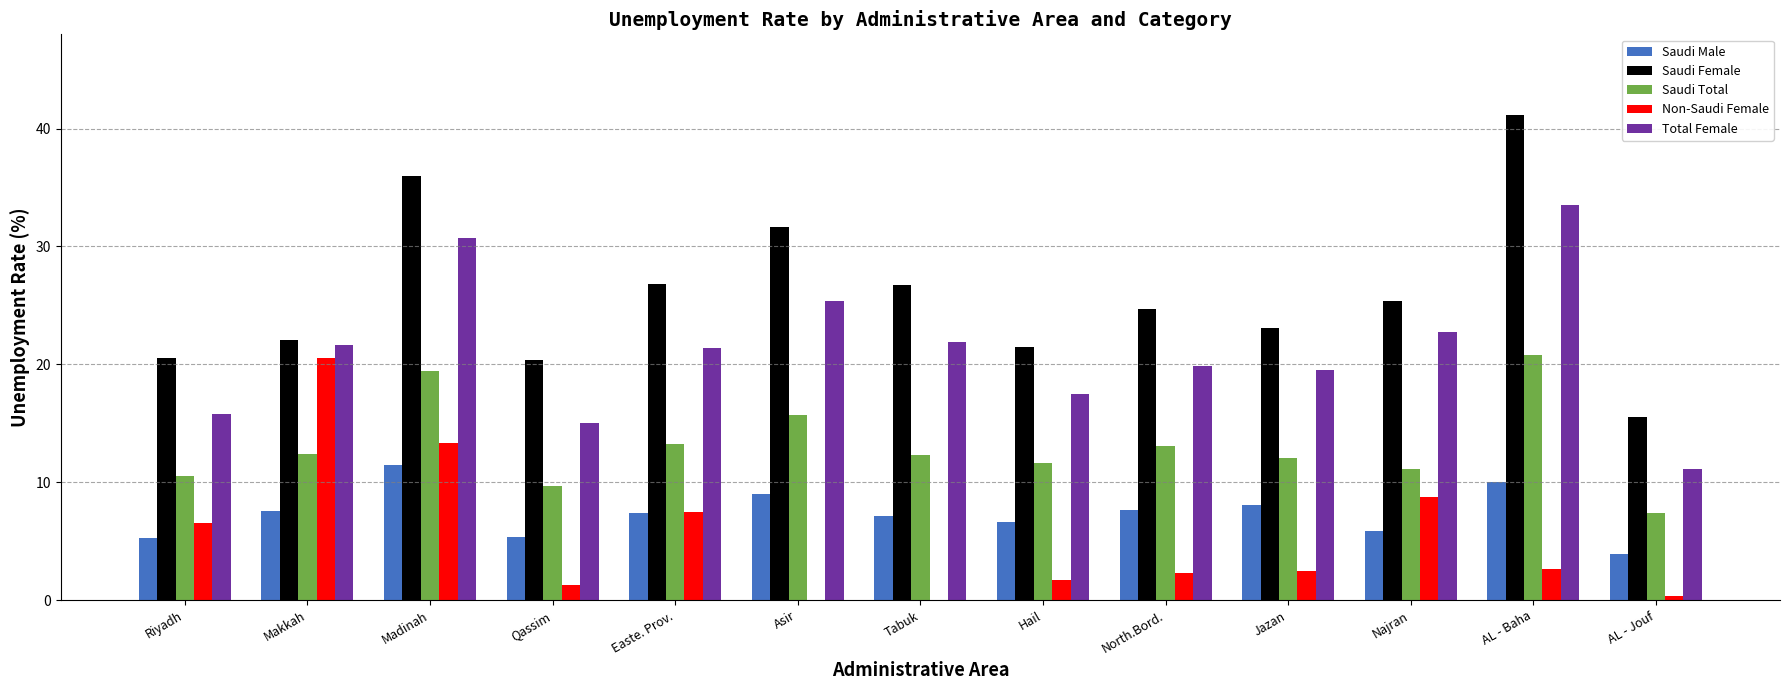

What is the sum of the Saudi Total values at AL - Baha and Qassim?

30.4